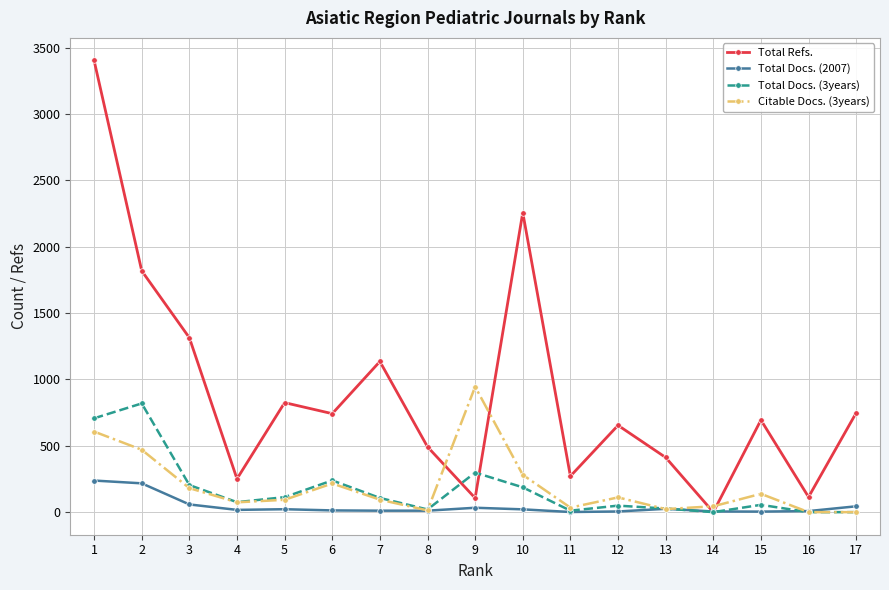

True or false: Citable Docs. (3years) and Total Refs. cross at least once.

True